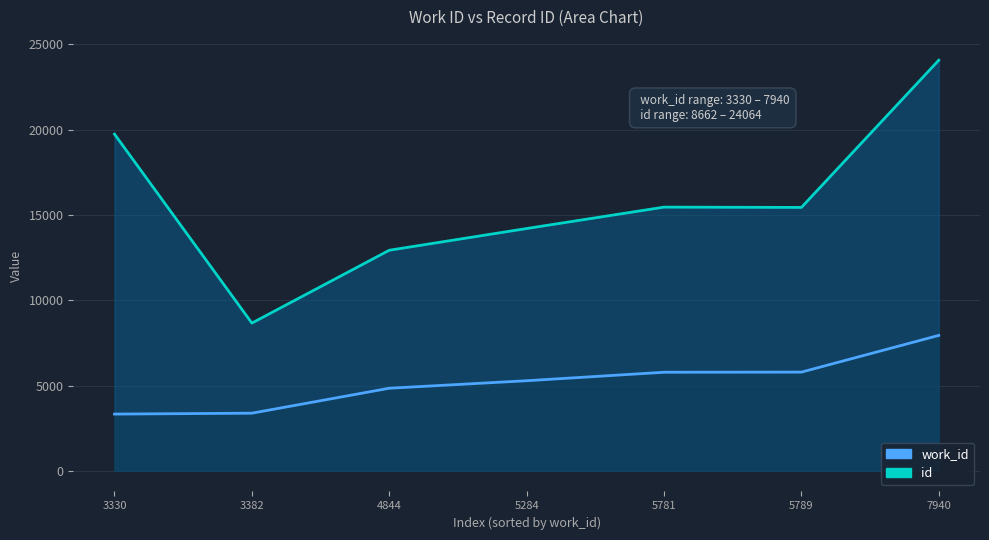

The value of work_id at 5789 is 8067. True or false?

False